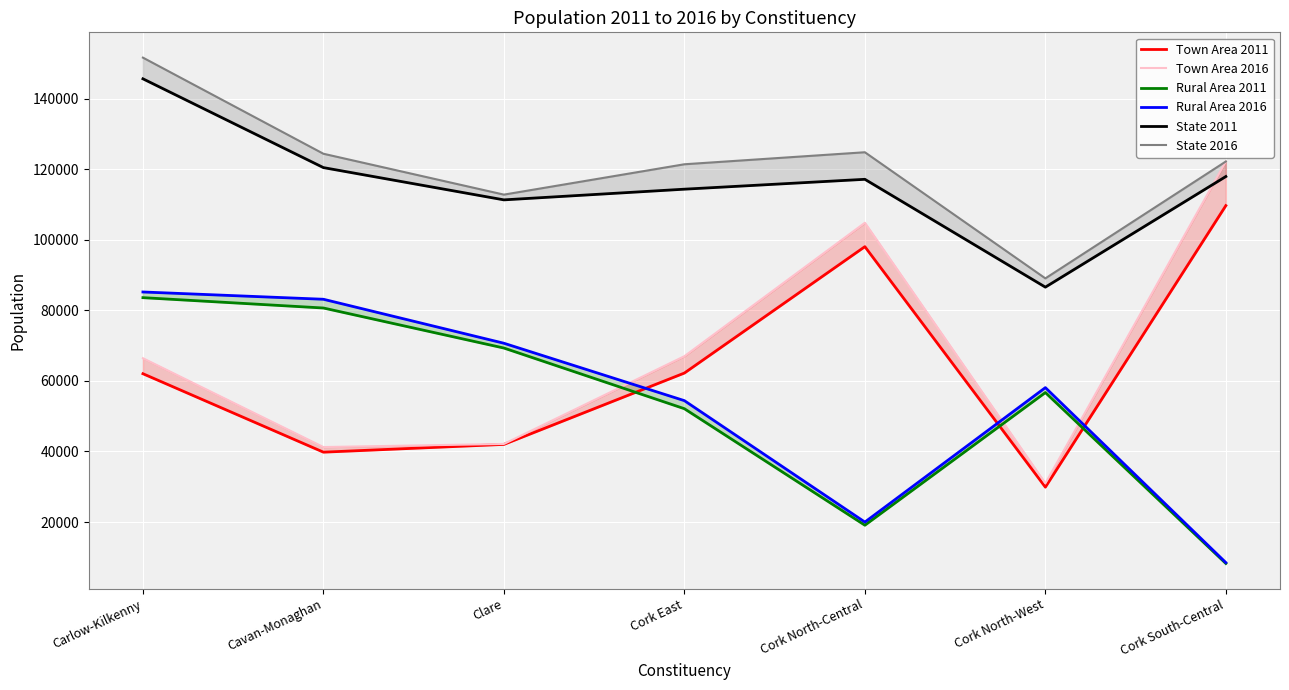

In State 2011, how many points are higher than both neighbors (excluding endpoints)?

1